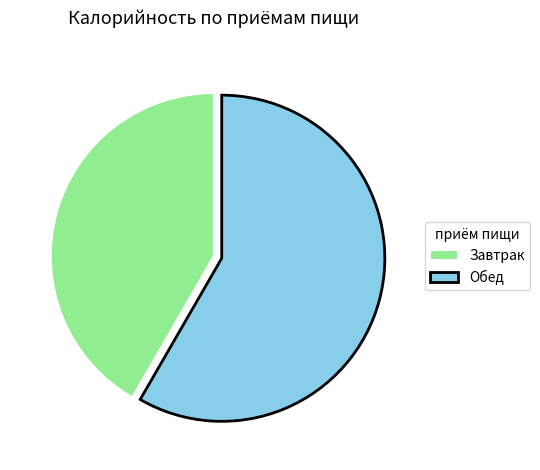

Which category has the smallest portion of the pie?

Завтрак